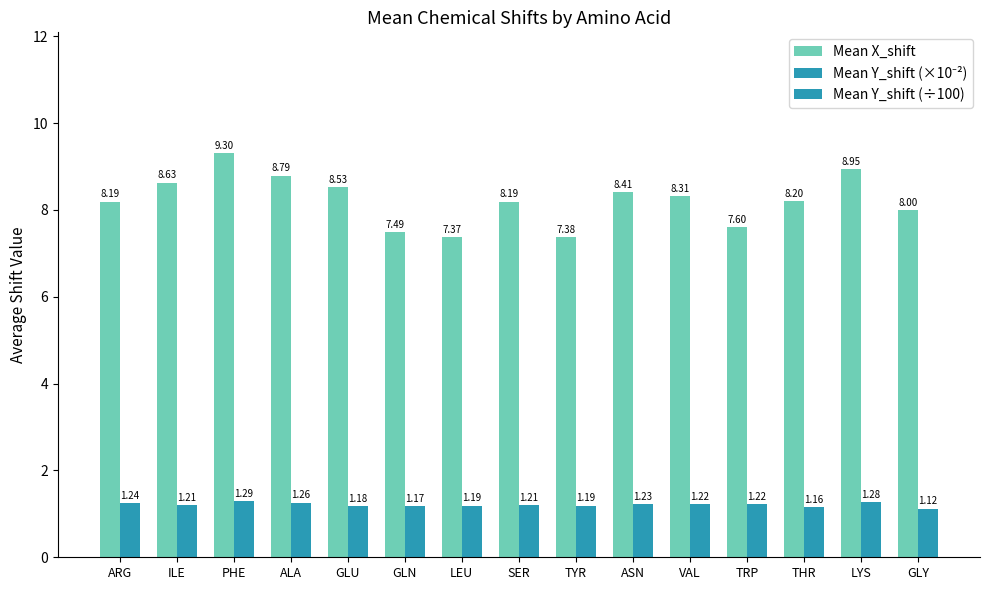

At VAL, list the series in order from largest to smallest.

Mean X_shift, Mean Y_shift (×10⁻²), Mean Y_shift (÷100)